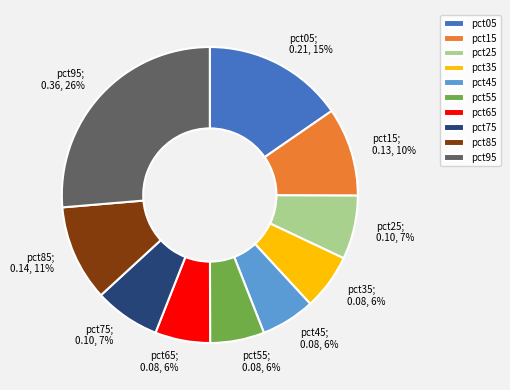

Does pct55 represent more than half of the total?

No